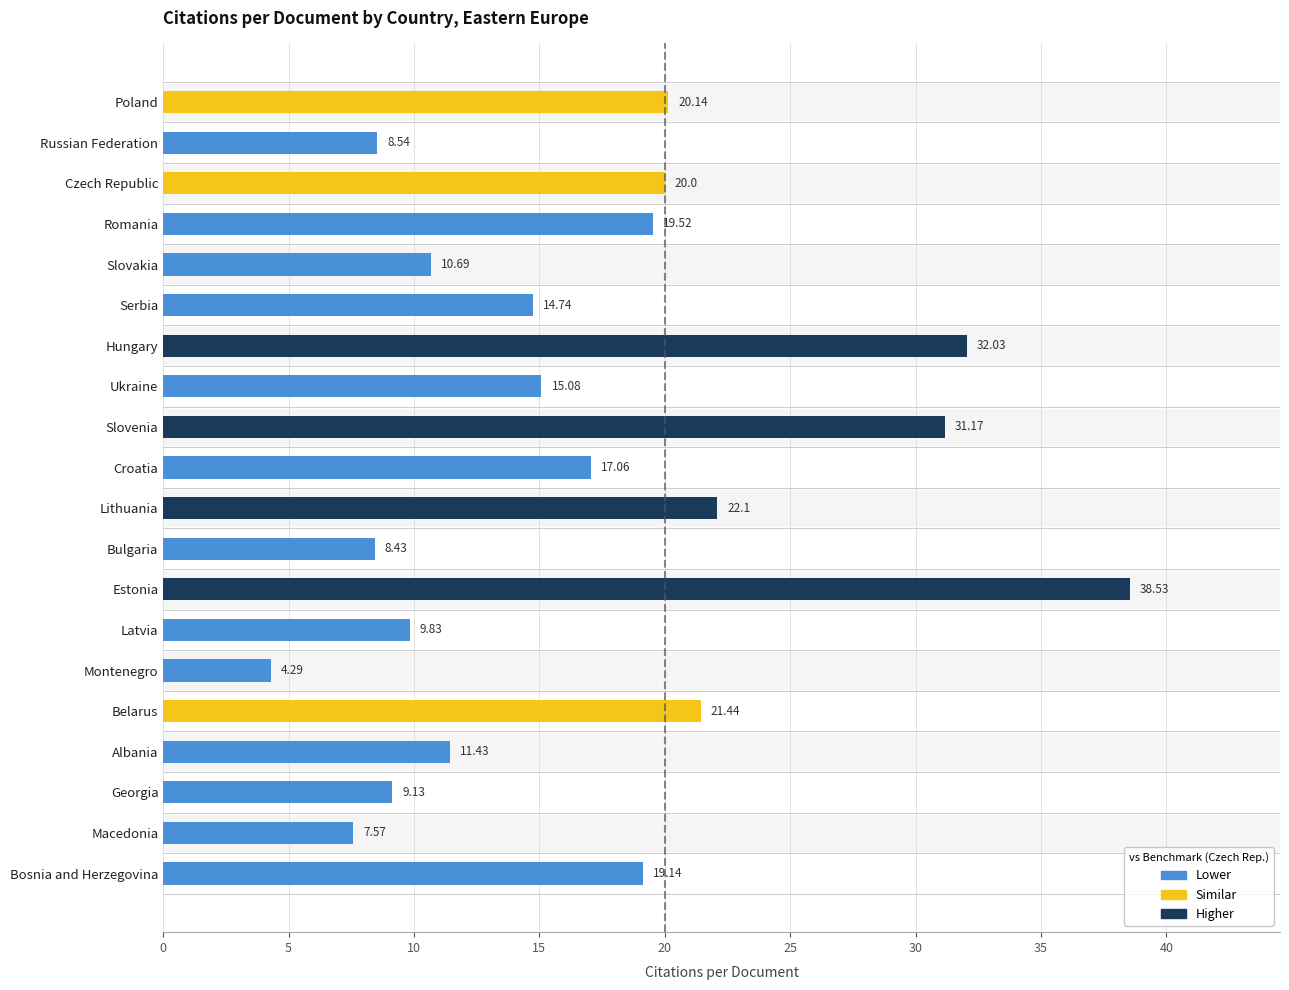

How many series are shown in this chart?

1